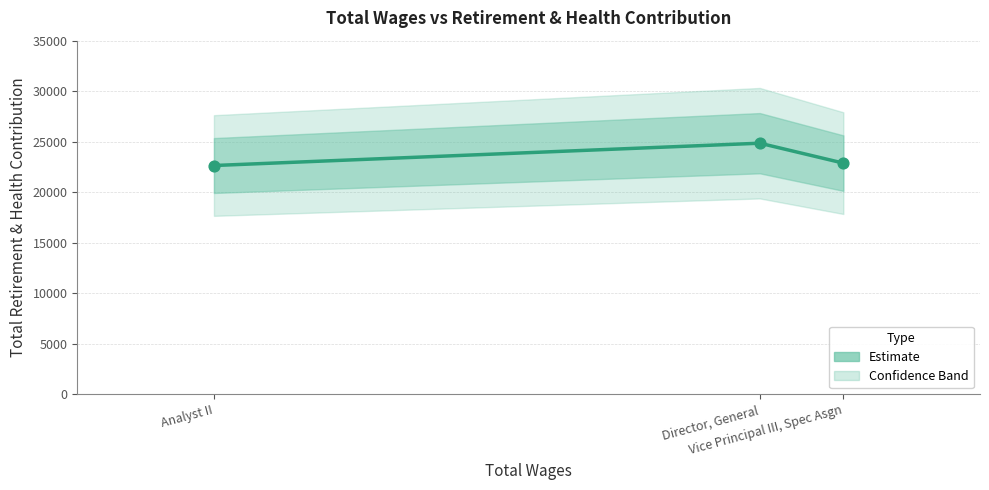

What is the ratio of the value at Analyst II to the value at Director, General?

0.9